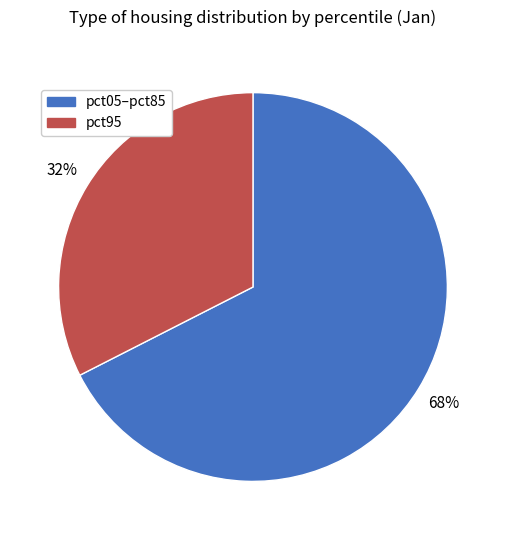

What is the largest slice in the pie chart?

pct05–pct85